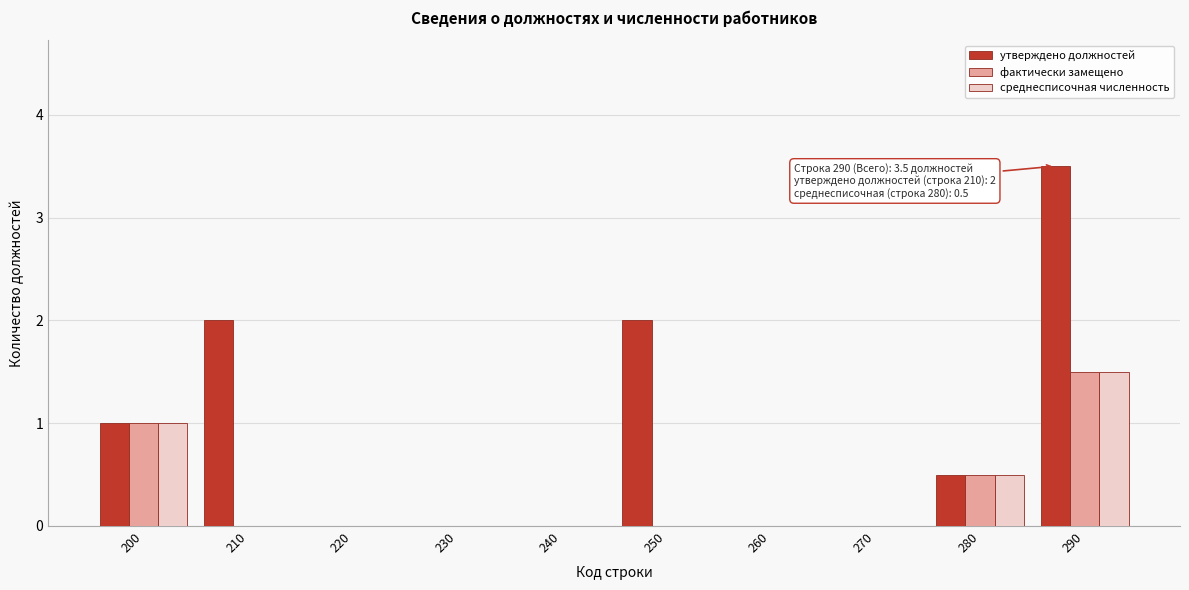

Reading left to right, what are all the values shown in this chart?

утверждено должностей: 200=1.0	210=2.0	220=0.0	230=0.0	240=0.0	250=2.0	260=0.0	270=0.0	280=0.5	290=3.5
фактически замещено: 200=1.0	210=0.0	220=0.0	230=0.0	240=0.0	250=0.0	260=0.0	270=0.0	280=0.5	290=1.5
среднесписочная численность: 200=1.0	210=0.0	220=0.0	230=0.0	240=0.0	250=0.0	260=0.0	270=0.0	280=0.5	290=1.5